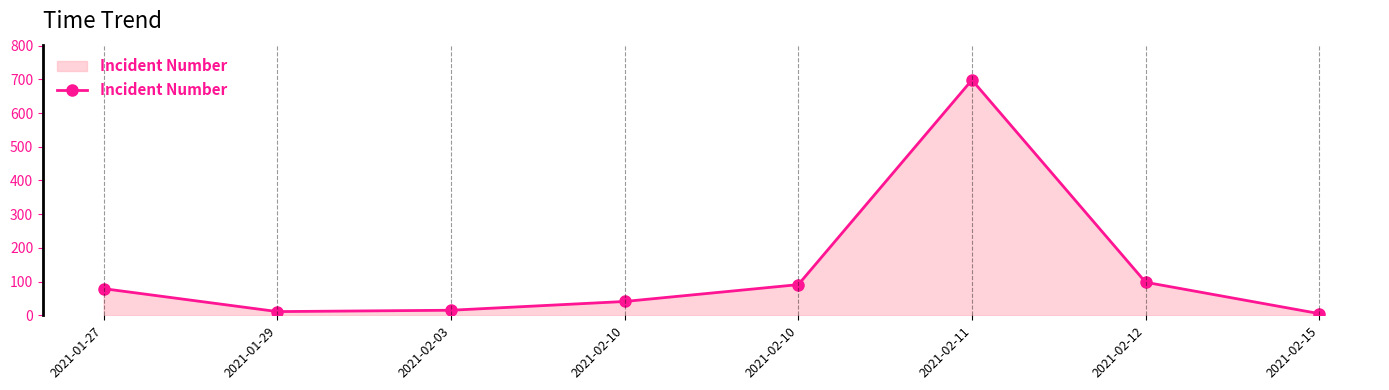

What is the label of the 1st point from the left?

2021-01-27